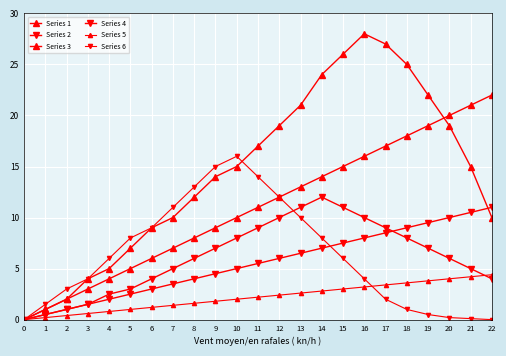

Count the number of data series in this chart.

6